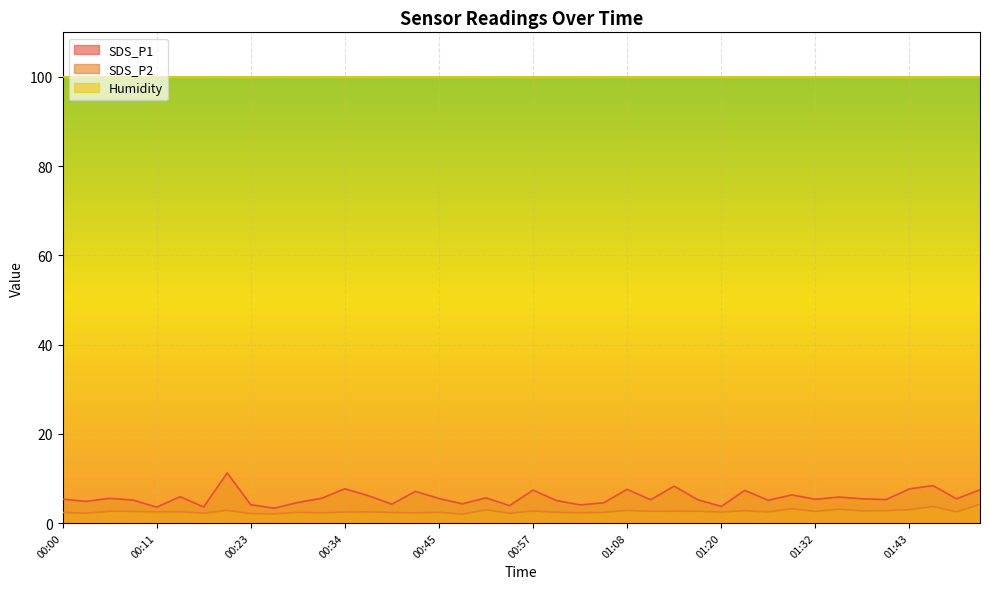

Does the chart display data point markers on the line(s)?

No